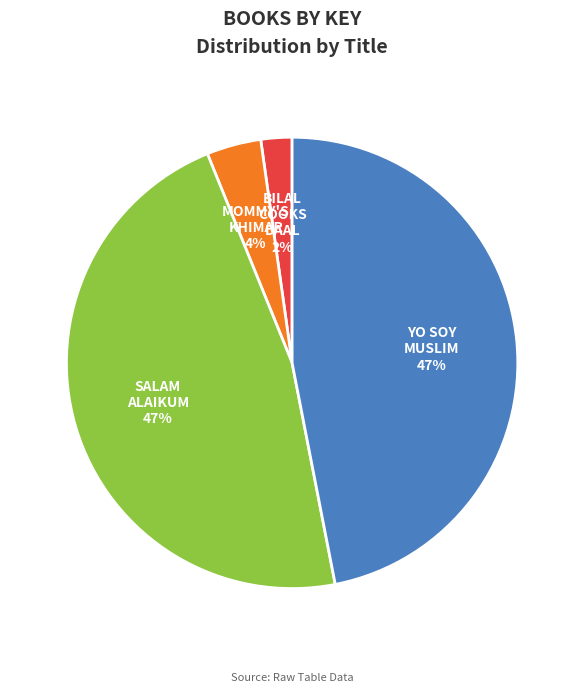

Does any single category account for the majority?

No